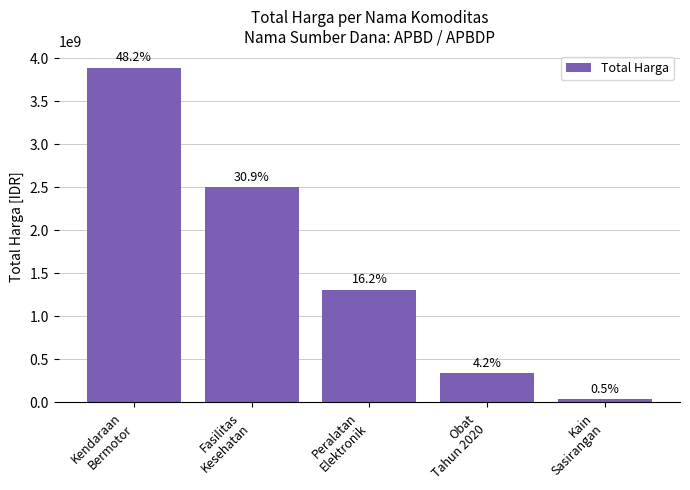

Are the bars horizontal?

No